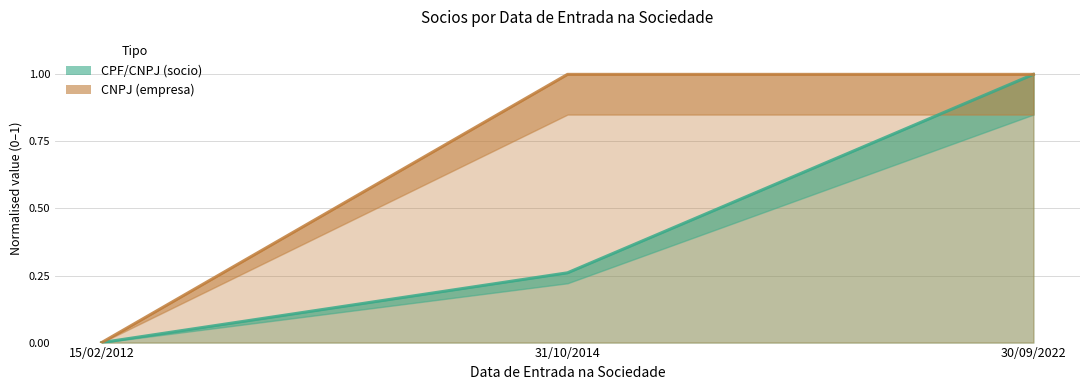

Which series has the largest total across all categories?

CNPJ (empresa)